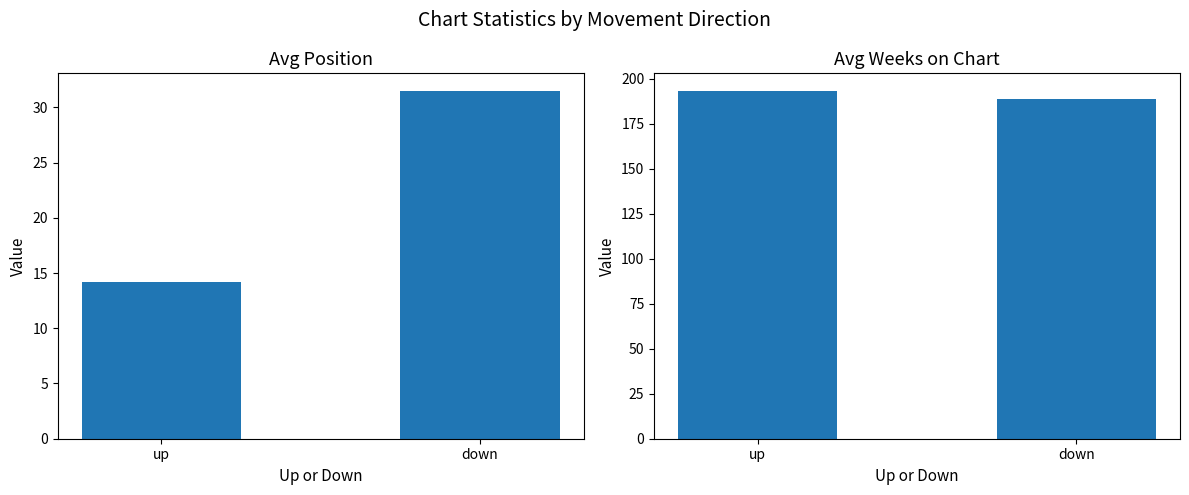

What is the average value of the Avg Position series?

22.8